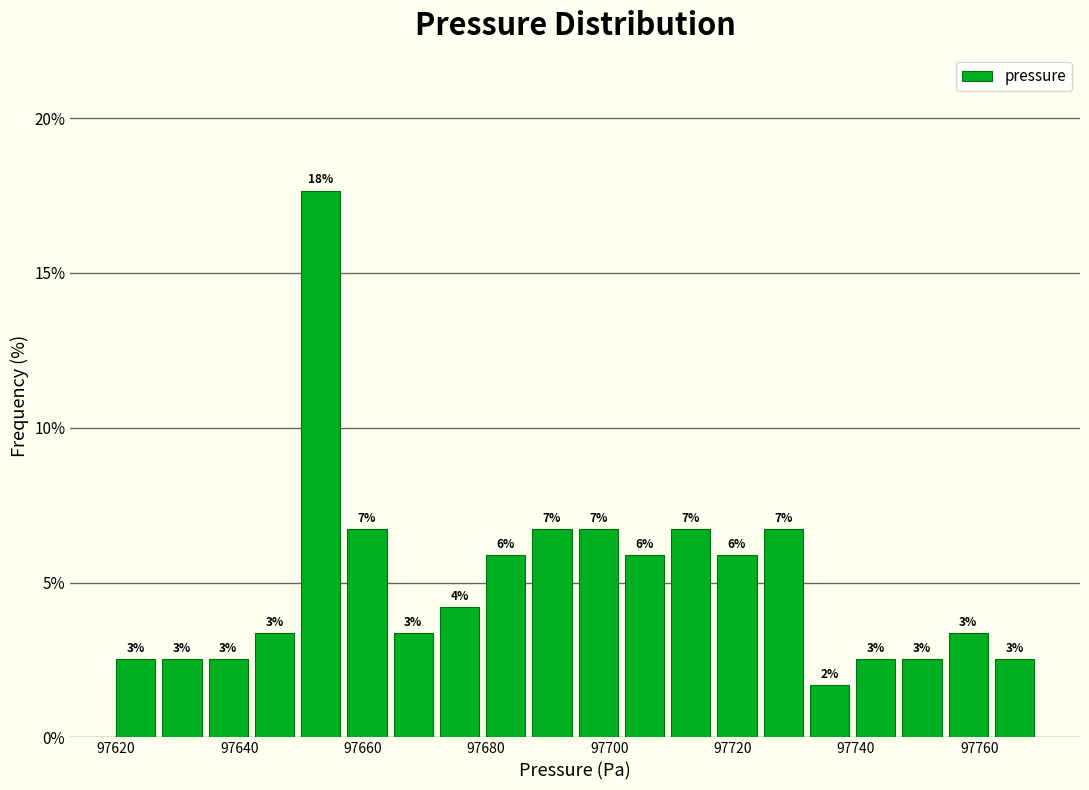

Around what value on the x-axis is the tallest bar? Give the approximate position of its centre, as read against the axis.

97654